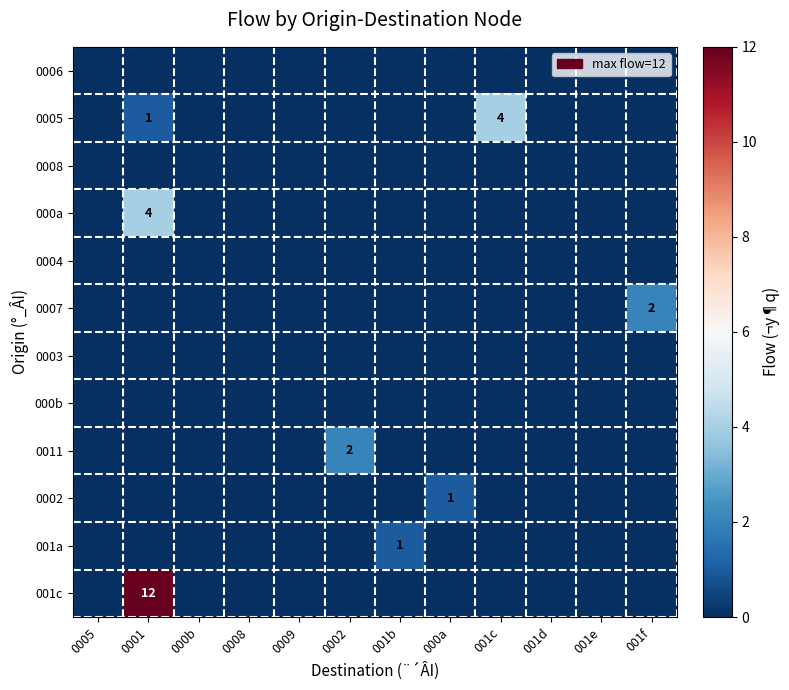

At which category is the sum across all series the highest?

0001